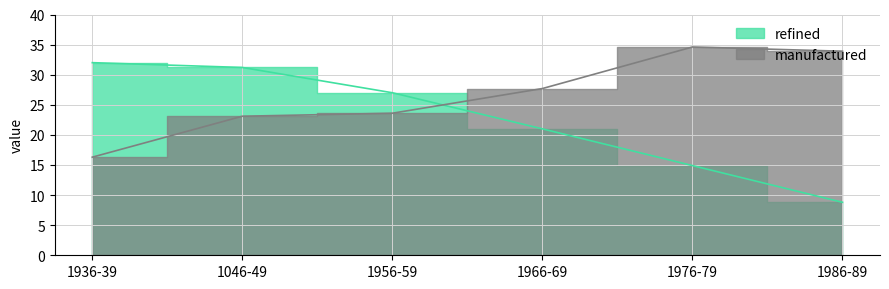

What is the difference between the maximum and second lowest values in the refined series?

17.1